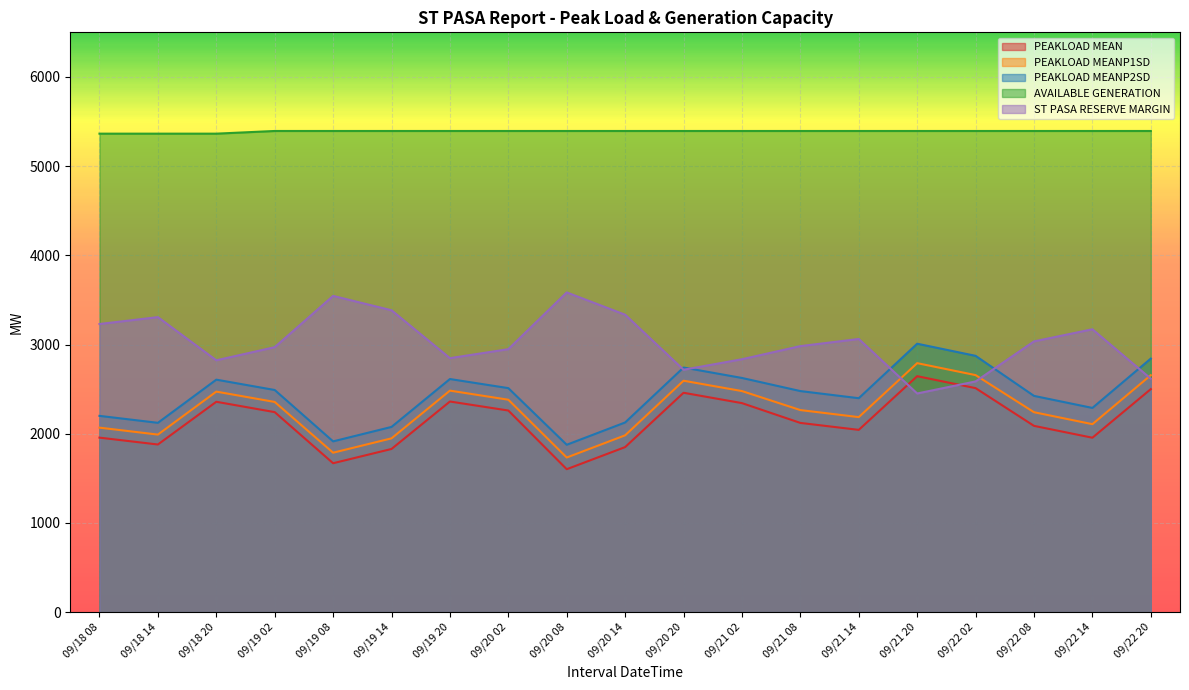

Which has a higher value, 09/21 20 or 09/21 08?

09/21 20